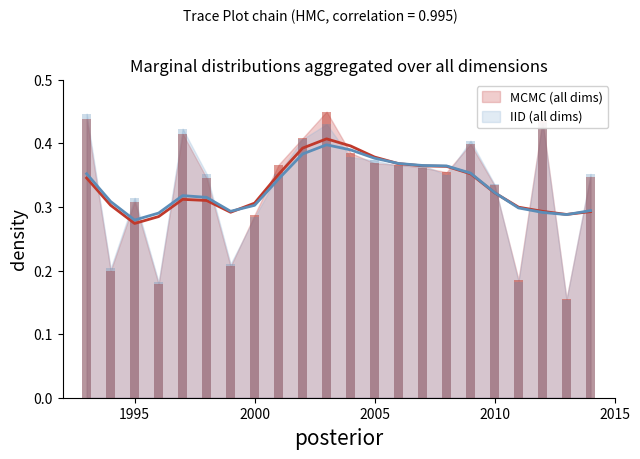

At how many categories does at least one series exceed 0?

22